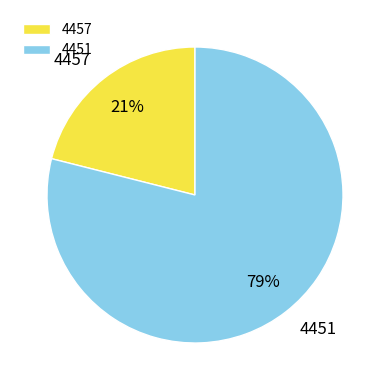

What is the ratio of the value at 4457 to the value at 4451?

0.3